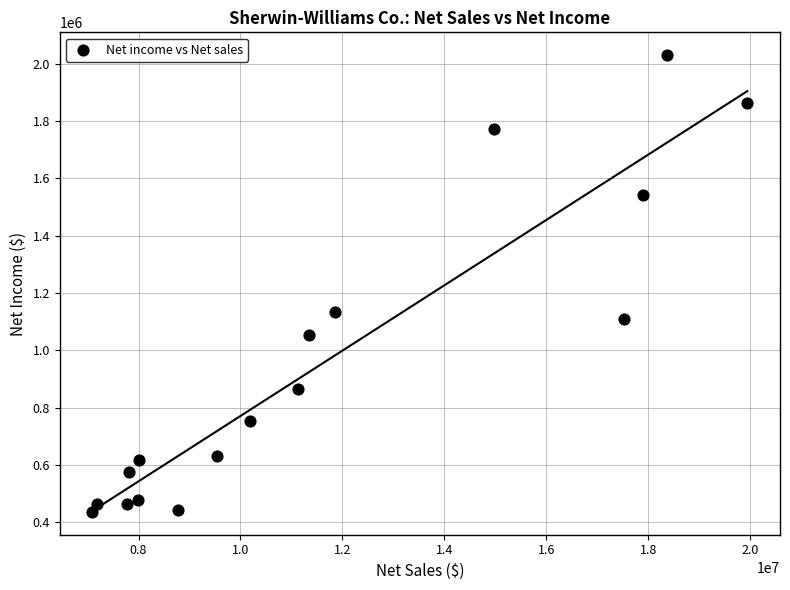

What is the range of Y values (max minus min)?

1594552